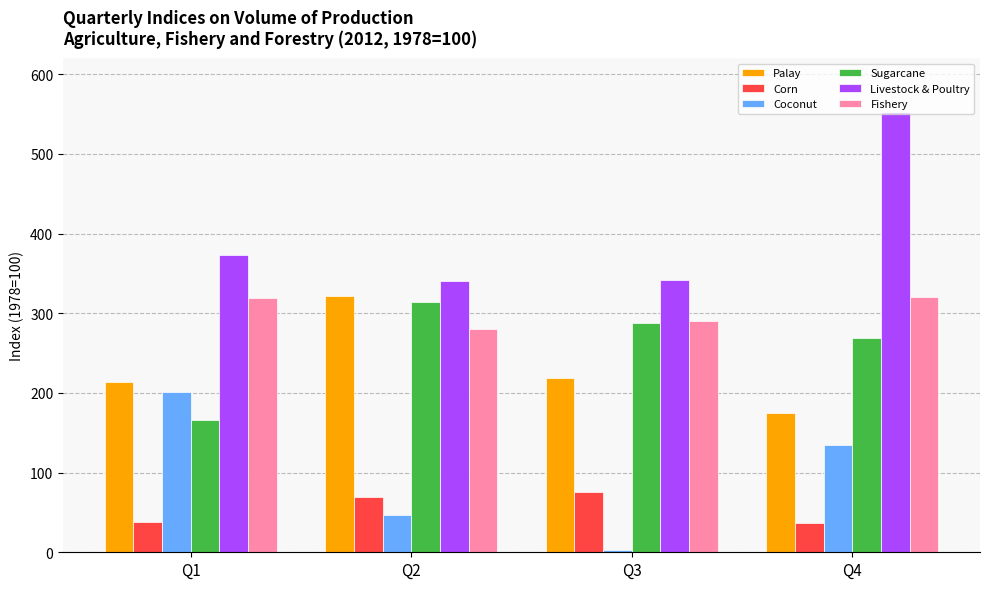

What is the approximate value of Sugarcane at Q2?

314.6